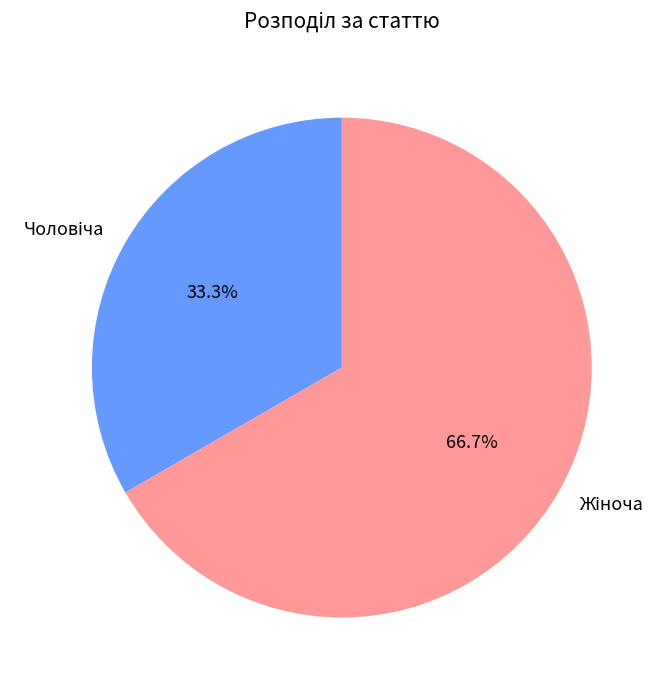

Does any single category account for the majority?

Yes